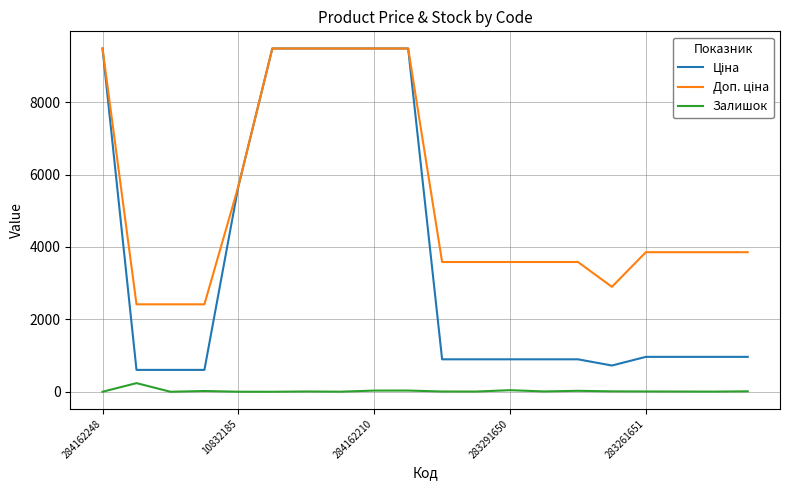

What is the difference between the second highest and second lowest values in the Залишок series?

43.0